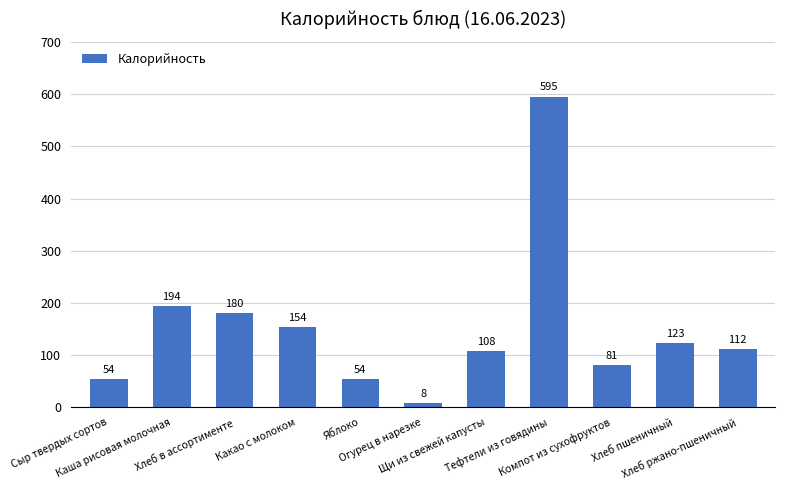

What is the maximum value shown in the chart?

595.2